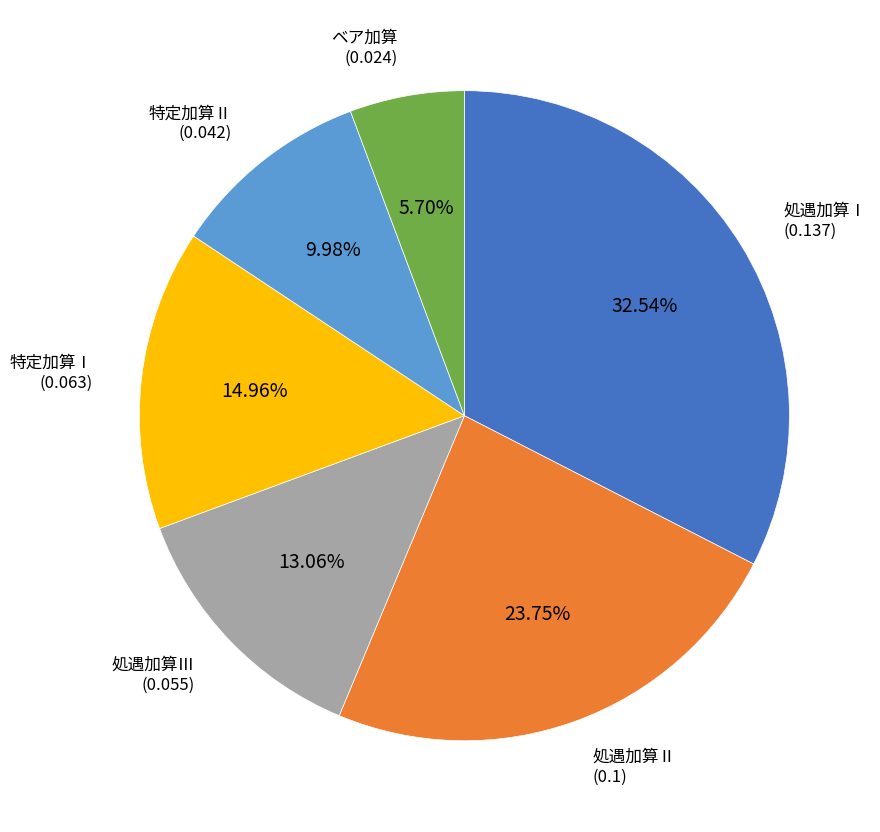

Count the number of slices in the pie.

6